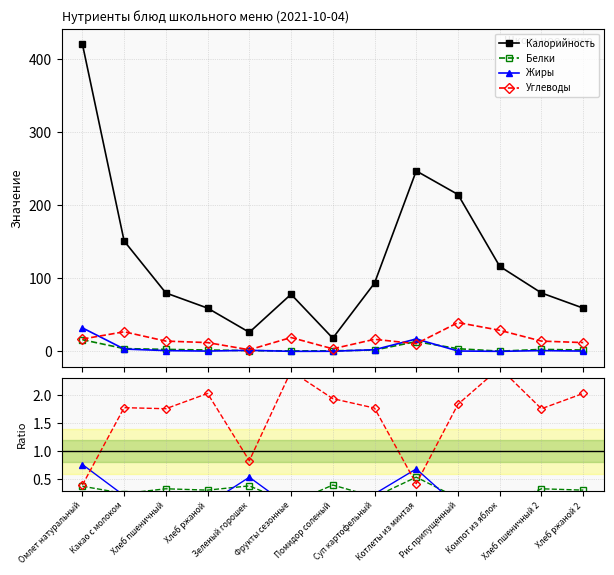

Which category has the lowest value across all series?

Компот из яблок